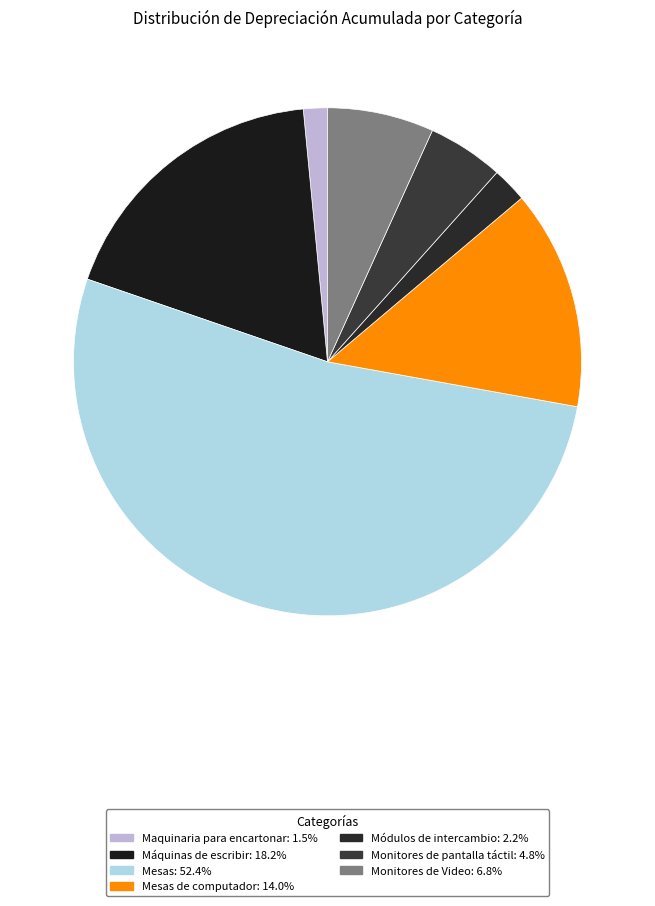

Rank the categories by value from highest to lowest.

Mesas, Máquinas de escribir, Mesas de computador, Monitores de Video, Monitores de pantalla táctil, Módulos de intercambio, Maquinaria para encartonar